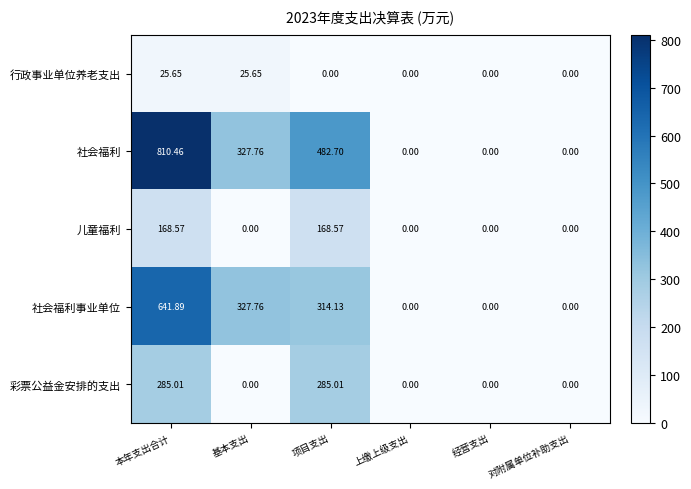

Which series has the largest total across all categories?

社会福利